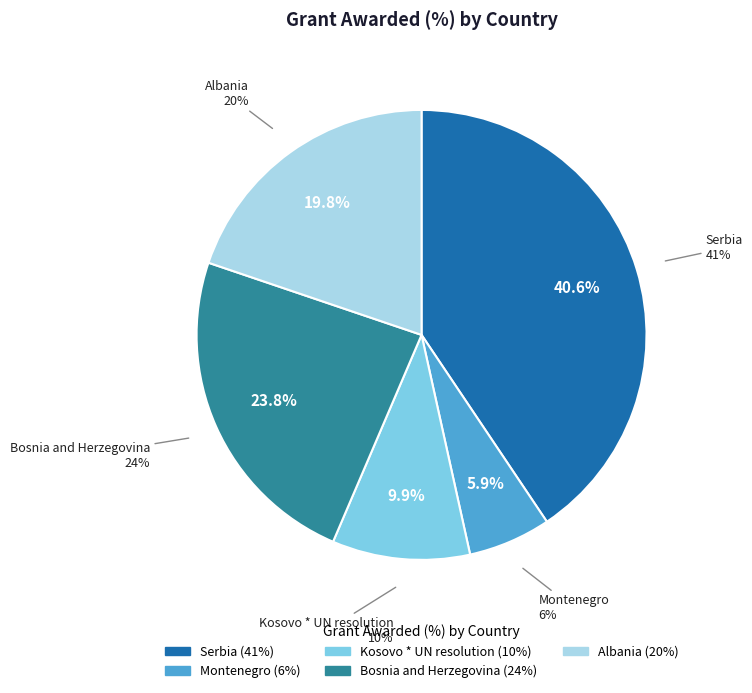

To the nearest percent, what portion does Serbia represent?

41%